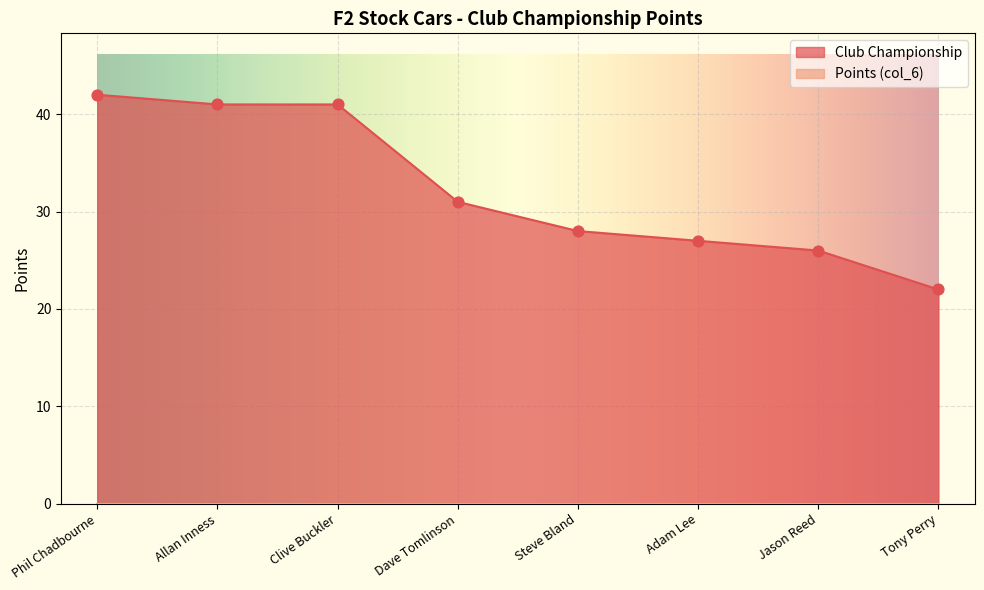

Which has a higher value, Tony Perry or Phil Chadbourne?

Phil Chadbourne